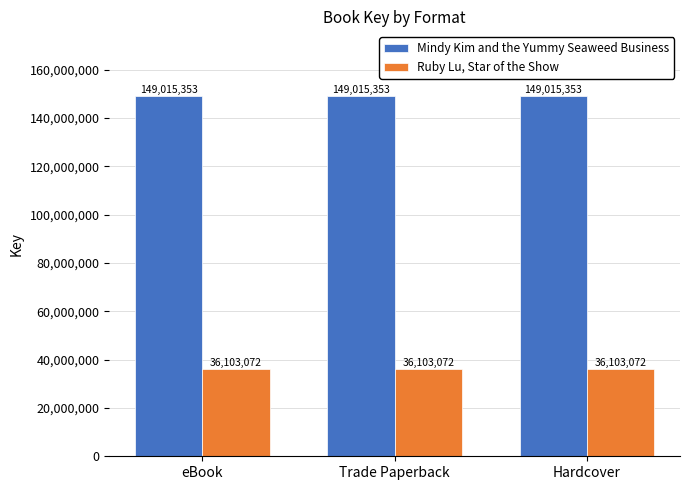

What position from the left is eBook?

1